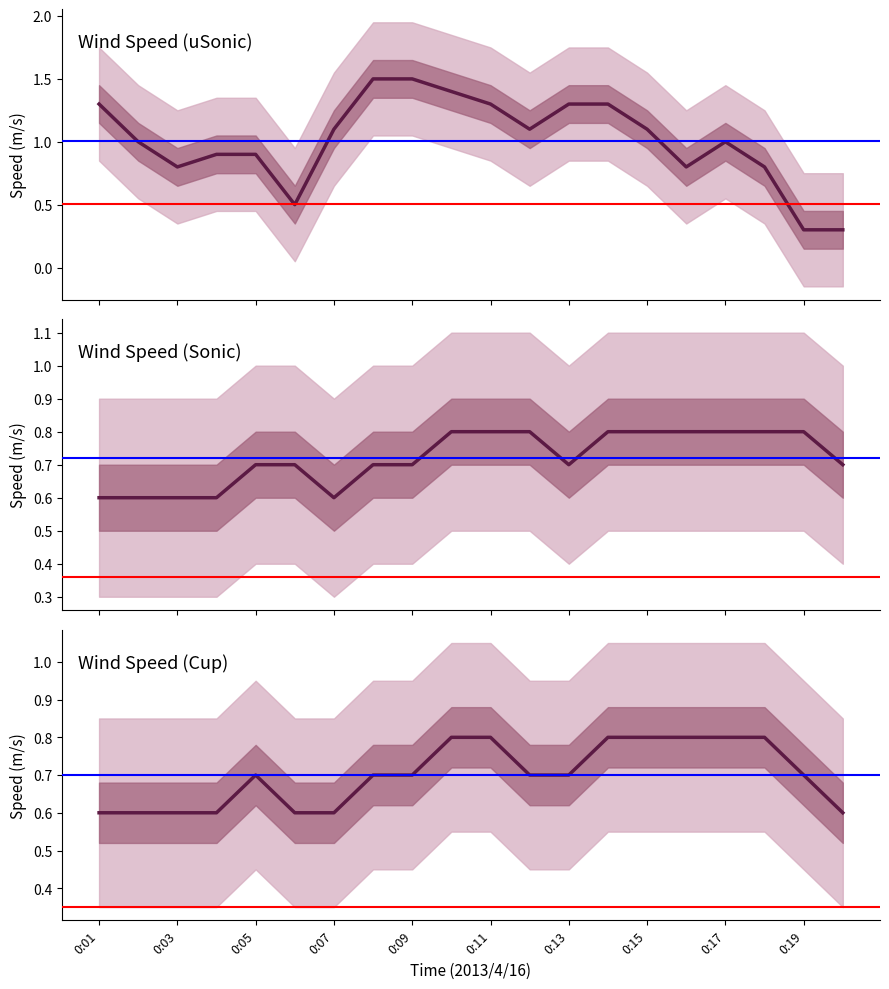

What is the maximum value shown in the chart?

1.5